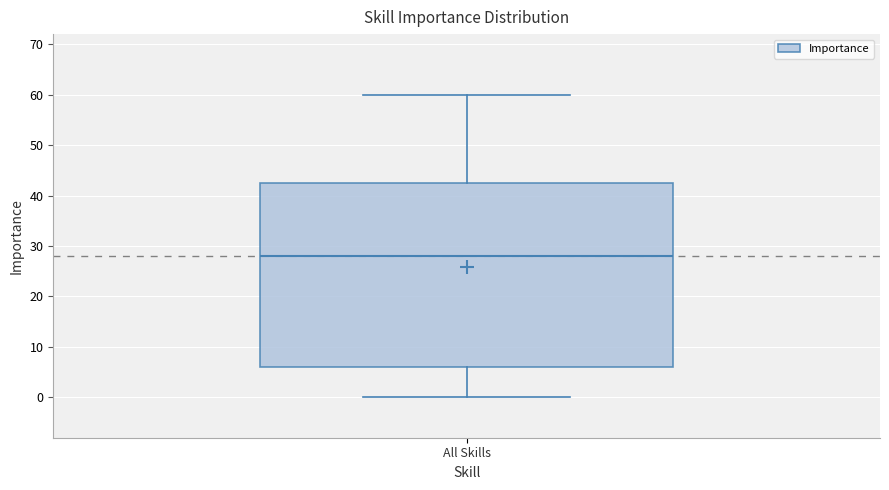

Transcribe this box plot: give where the median line is, the range the box spans, and where the two whiskers end, as read against the y-axis. The values are not printed on the chart, so give them approximately, as read against the axis.

median 28, box 6 to 43, whiskers 0 to 60